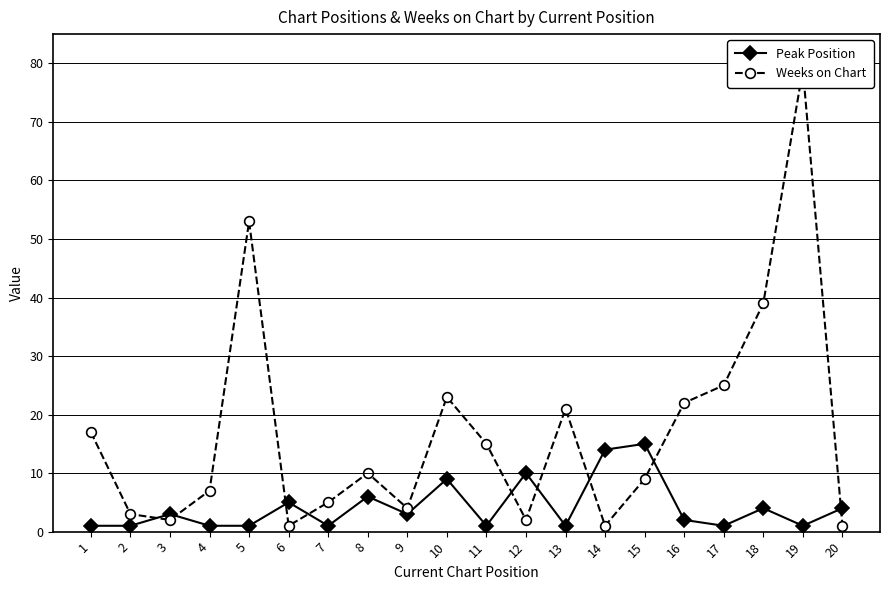

What are all the series names shown in the legend?

Peak Position, Weeks on Chart